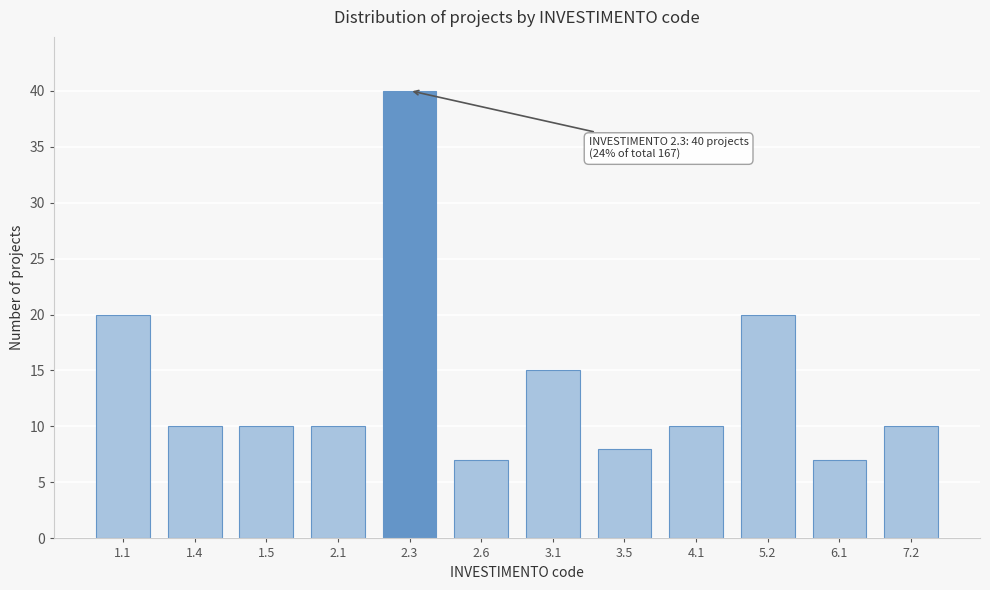

Reading left to right, list all the values displayed in this chart.

1.1=20	1.4=10	1.5=10	2.1=10	2.3=40	2.6=7	3.1=15	3.5=8	4.1=10	5.2=20	6.1=7	7.2=10